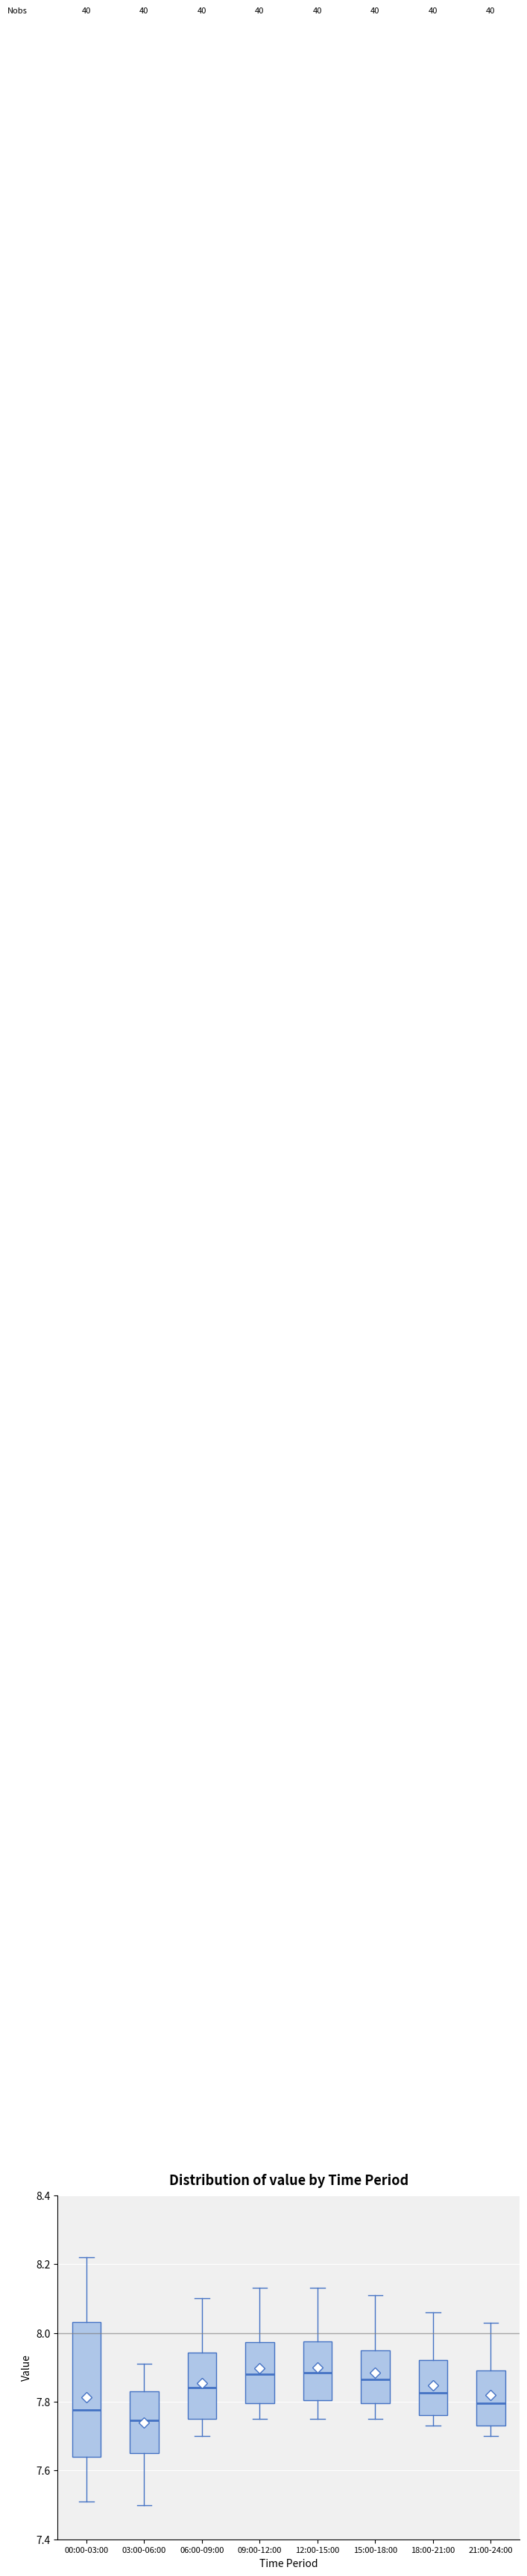

Reading left to right, transcribe this box plot: for each box, give where its median line is, the range the box spans, and where its two whiskers end, as read against the y-axis. The values are not printed on the chart, so give them approximately, as read against the axis.

00:00-03:00: median 7.78, box 7.64 to 8.04, whiskers 7.52 to 8.22
03:00-06:00: median 7.74, box 7.66 to 7.84, whiskers 7.50 to 7.92
06:00-09:00: median 7.84, box 7.76 to 7.94, whiskers 7.70 to 8.10
09:00-12:00: median 7.88, box 7.80 to 7.98, whiskers 7.76 to 8.14
12:00-15:00: median 7.88, box 7.80 to 7.98, whiskers 7.76 to 8.14
15:00-18:00: median 7.86, box 7.80 to 7.96, whiskers 7.76 to 8.12
18:00-21:00: median 7.82, box 7.76 to 7.92, whiskers 7.74 to 8.06
21:00-24:00: median 7.80, box 7.74 to 7.90, whiskers 7.70 to 8.04